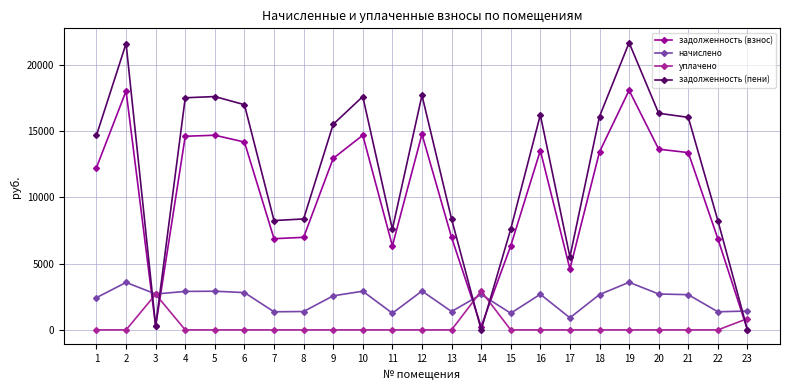

True or false: задолженность (взнос) has a value of 12249.4 at 1.

True